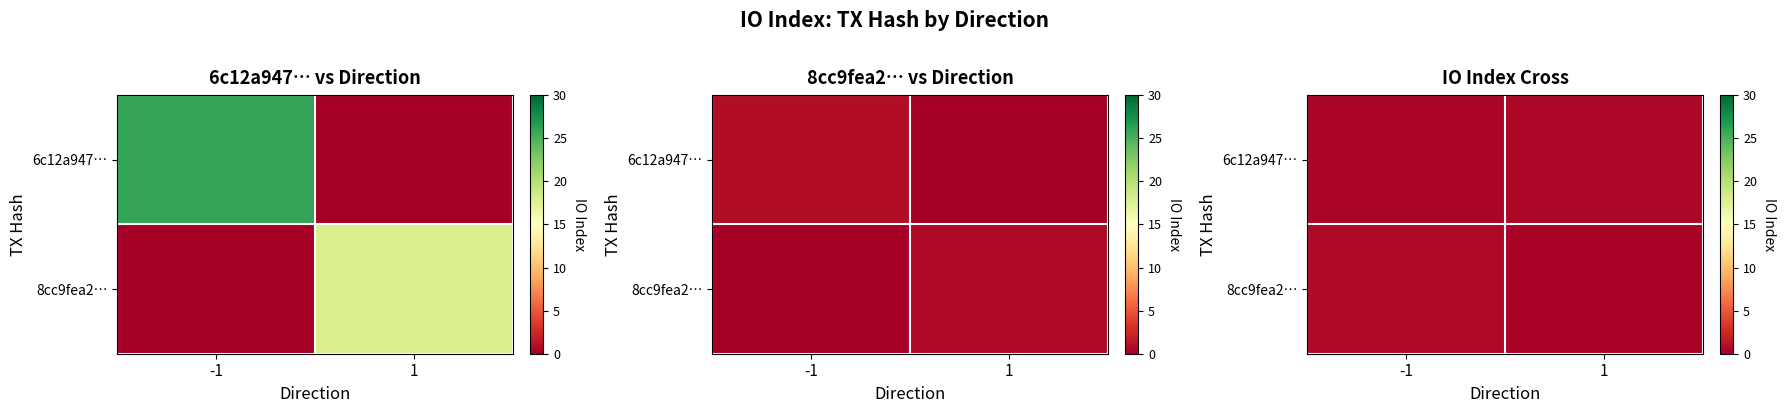

What is the sum of the 8cc9fea2… values at -1 and 1?

0.9